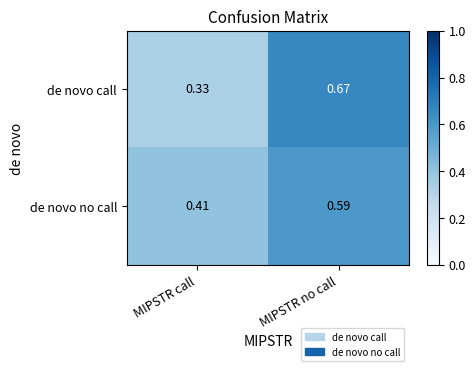

Where is de novo no call nearest to the value 0?

MIPSTR call